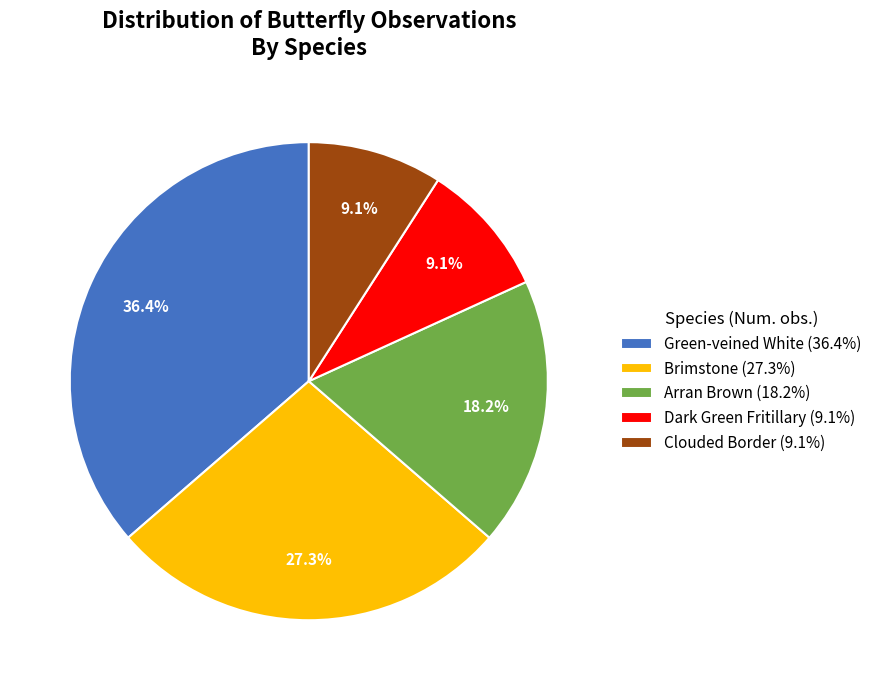

What is the total percentage of Clouded Border and Dark Green Fritillary?

18.2%